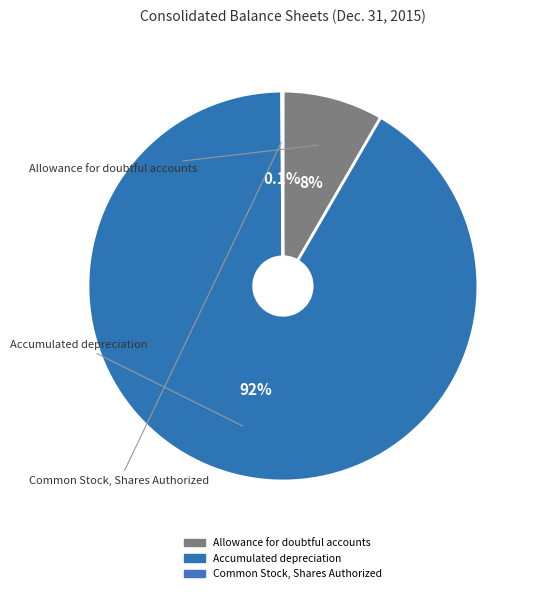

What percentage is the Accumulated depreciation slice, to the nearest percent?

92%